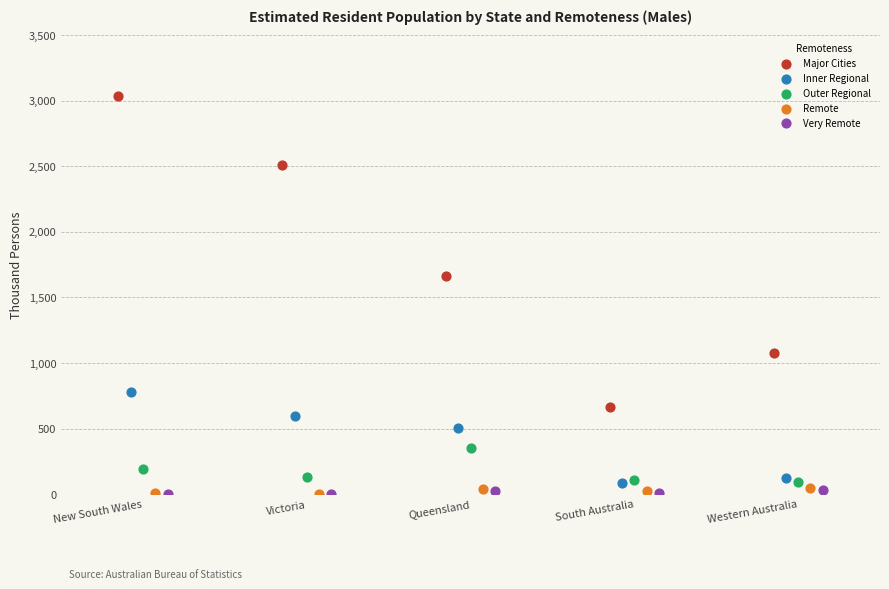

Which series reaches the maximum Y coordinate?

Major Cities